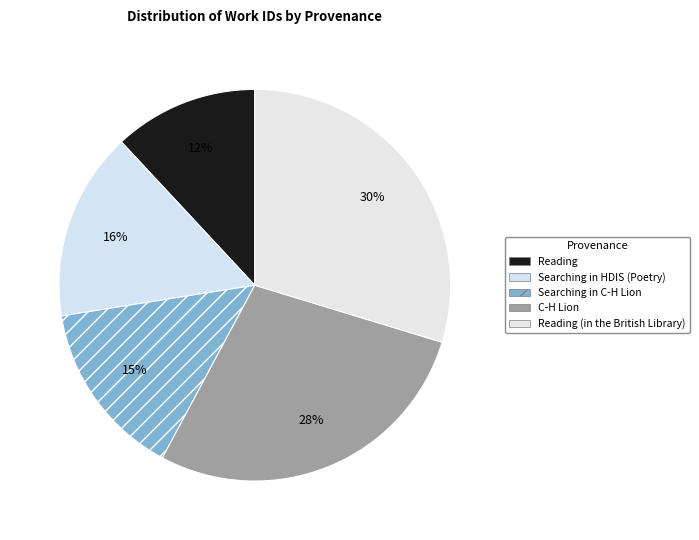

How many segments does this pie chart have?

5